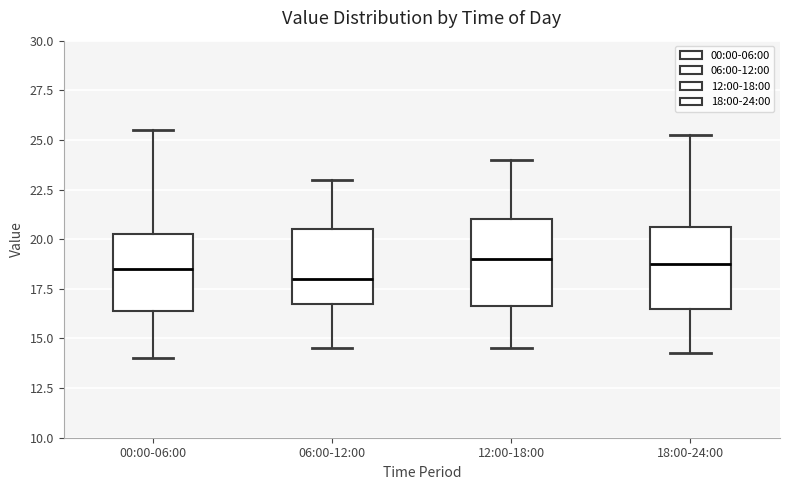

Which box's median line is the lowest?

06:00-12:00